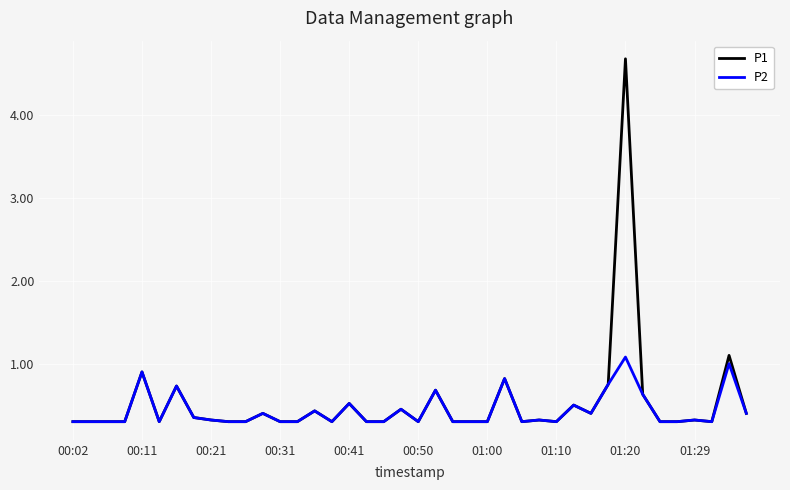

How many lines are shown in the chart?

2